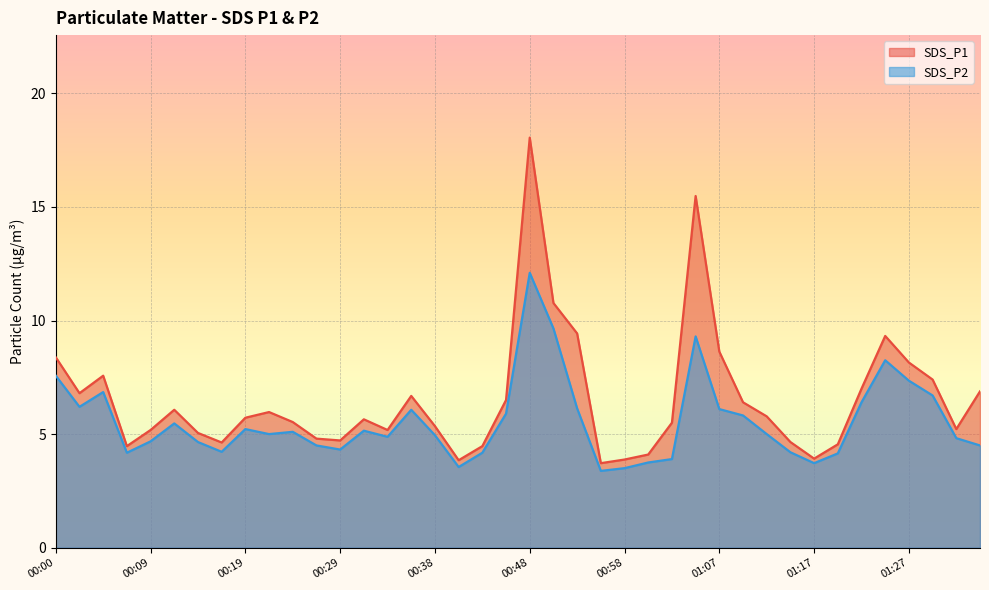

Between 00:09 and 00:48, which is larger?

00:48